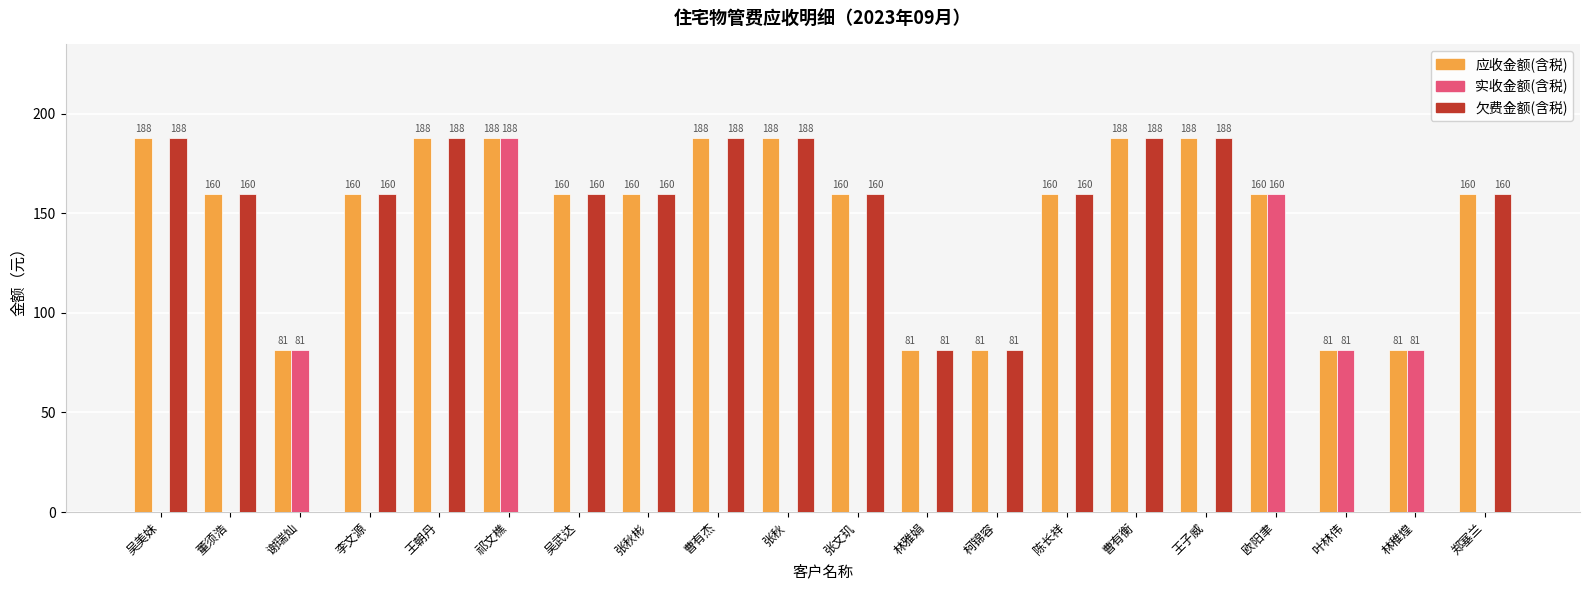

Are the bars grouped side by side (vs. stacked)?

Yes